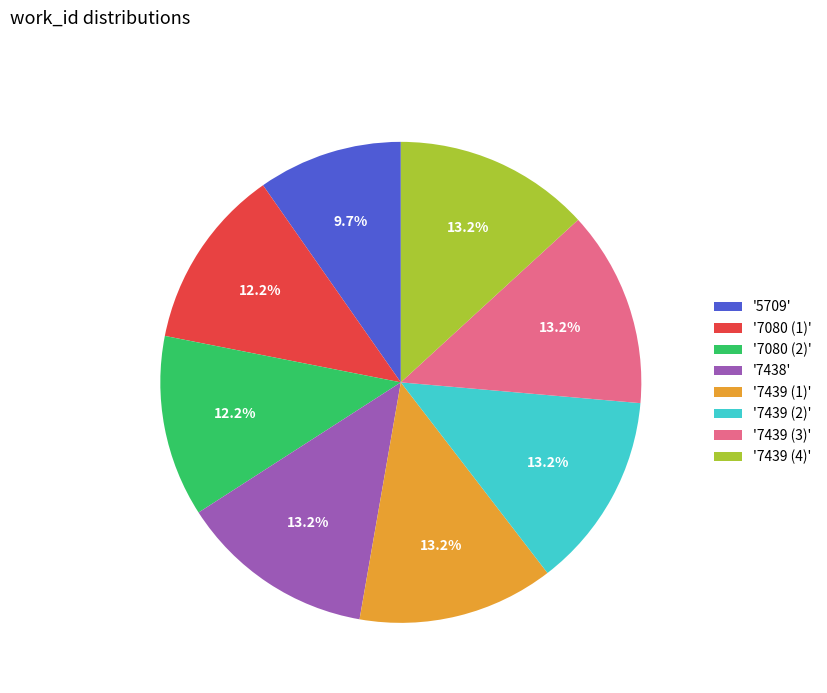

Which slice is the smallest?

'5709'